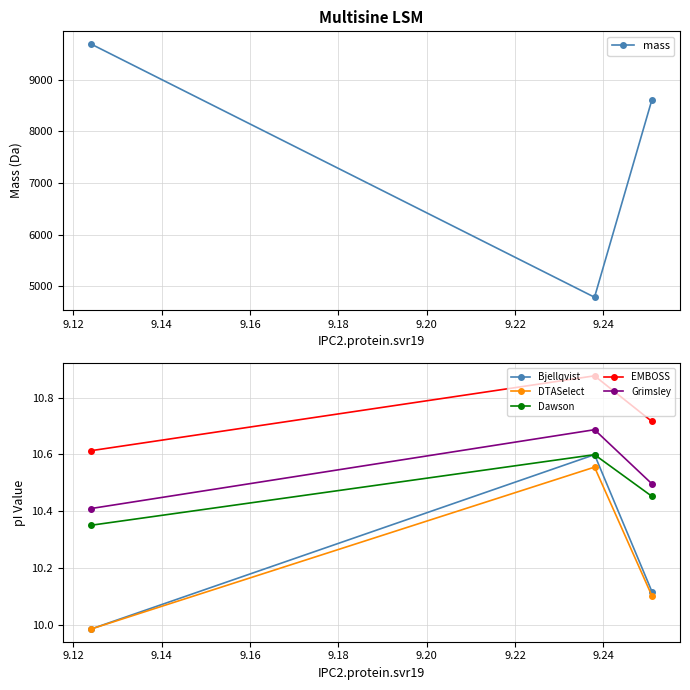

How many Grimsley values are between 10 and 11?

3